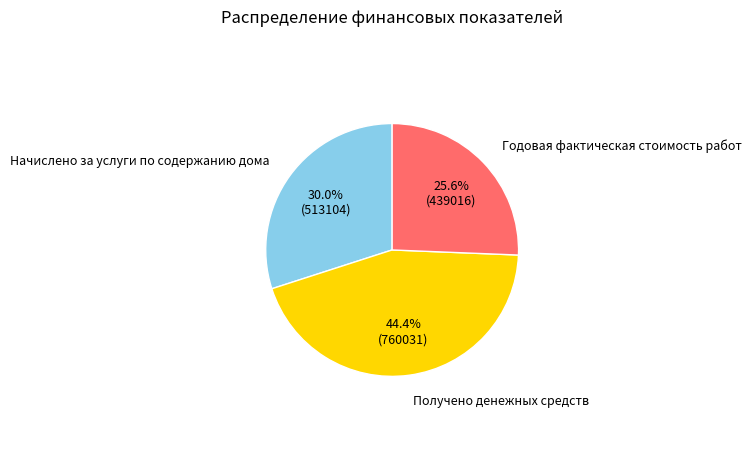

To the nearest percent, what is the difference between the Получено денежных средств and Начислено за услуги по содержанию дома slice percentages?

14%